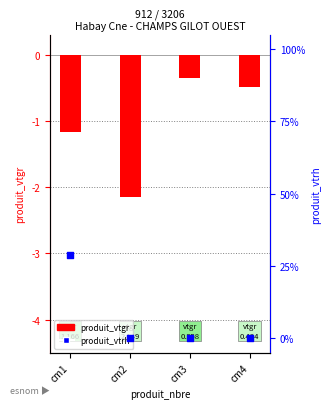

At how many categories does at least one series exceed 19?

1